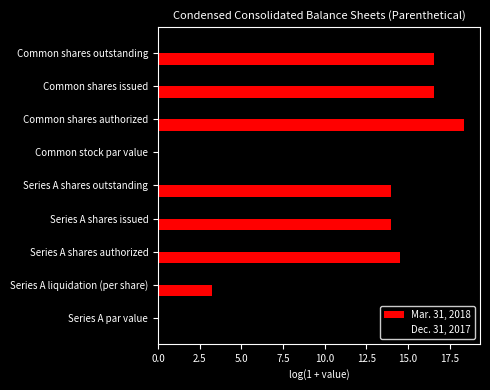

The value of Mar. 31, 2018 at Series A shares issued is 8.8. True or false?

False